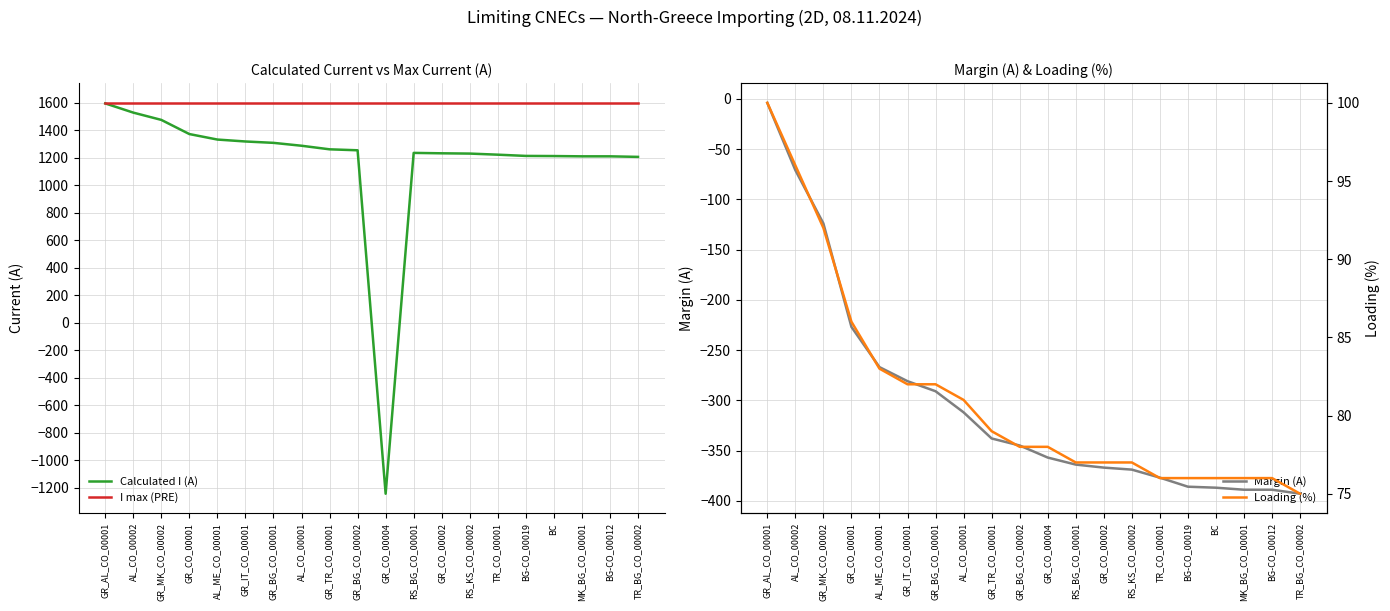

Where is Loading (%) nearest to the value 87?

GR_CO_00001